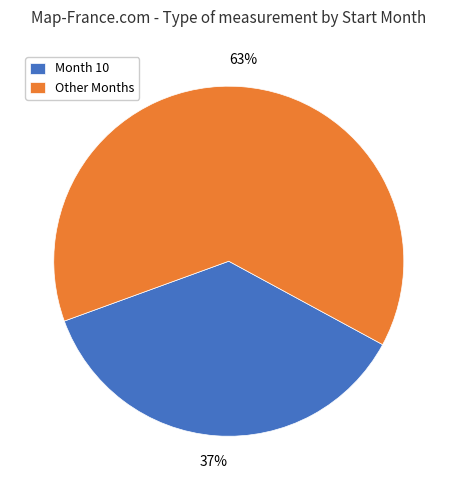

Which category has the biggest portion of the pie?

Other Months